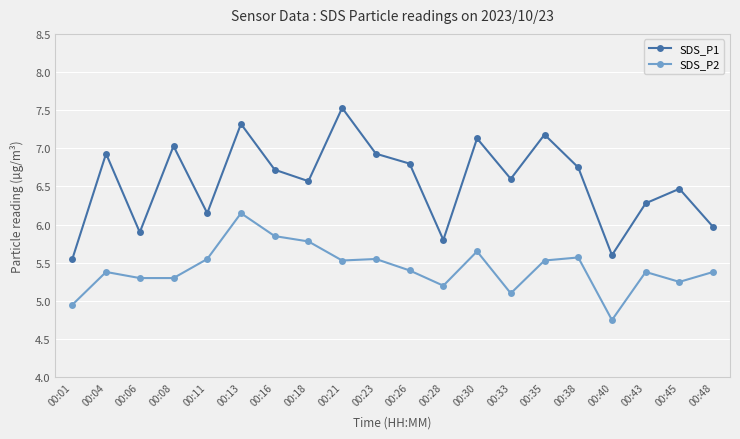

What is the spread (max minus min) of values at 00:21?

2.0